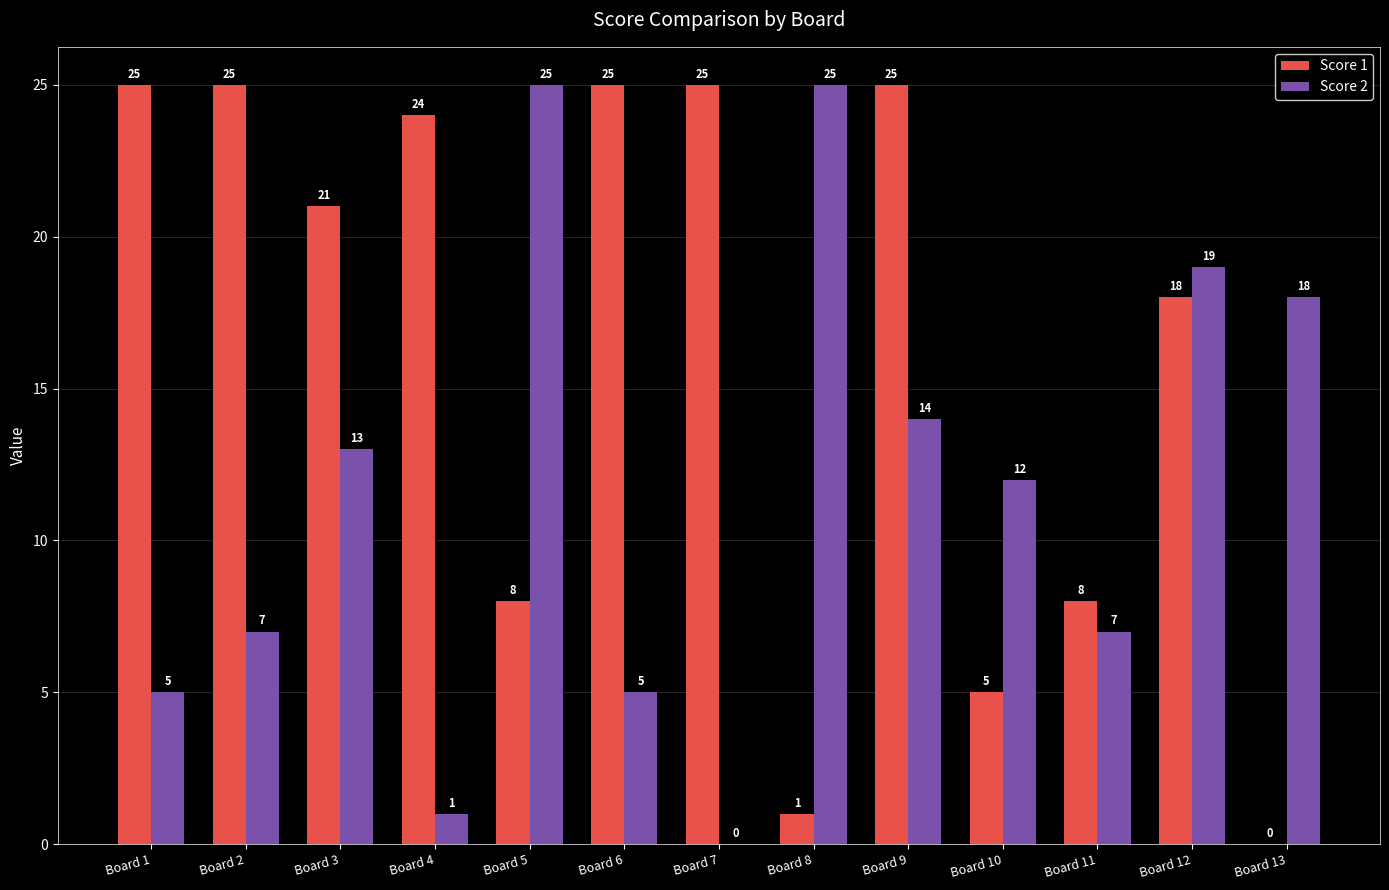

What is the difference between the Score 2 values at Board 2 and Board 7?

7